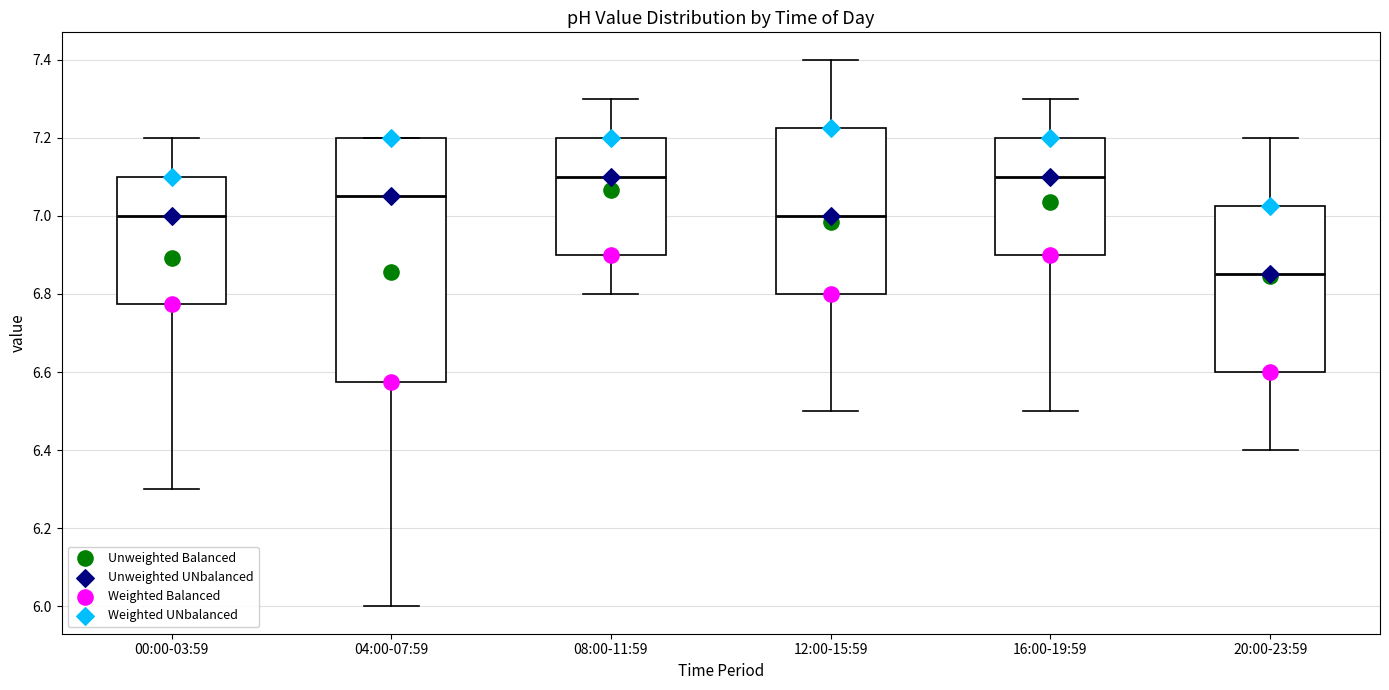

Reading left to right, read every box against the y-axis: the position of its median line, the range the box covers, and the ends of its whiskers. The values are not printed on the chart, so give them approximately, as read against the axis.

00:00-03:59: median 7.00, box 6.78 to 7.10, whiskers 6.30 to 7.20
04:00-07:59: median 7.06, box 6.58 to 7.20, whiskers 6.00 to 7.20
08:00-11:59: median 7.10, box 6.90 to 7.20, whiskers 6.80 to 7.30
12:00-15:59: median 7.00, box 6.80 to 7.22, whiskers 6.50 to 7.40
16:00-19:59: median 7.10, box 6.90 to 7.20, whiskers 6.50 to 7.30
20:00-23:59: median 6.86, box 6.60 to 7.02, whiskers 6.40 to 7.20